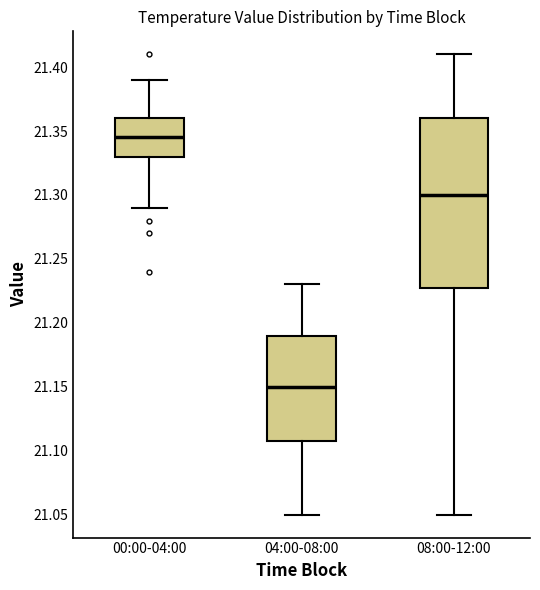

Where is the upper edge of the box for 00:00-04:00 on the y-axis? The values are not printed on the chart, so give them approximately, as read against the axis.

21.360